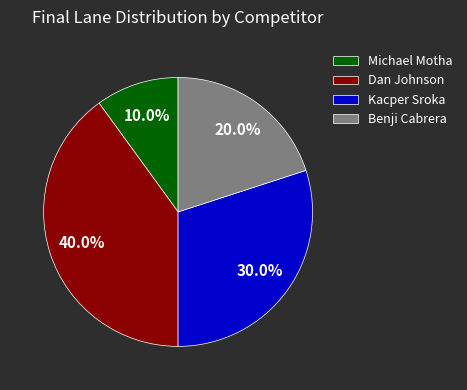

How much of the chart is everything except Michael Motha?

90.0%